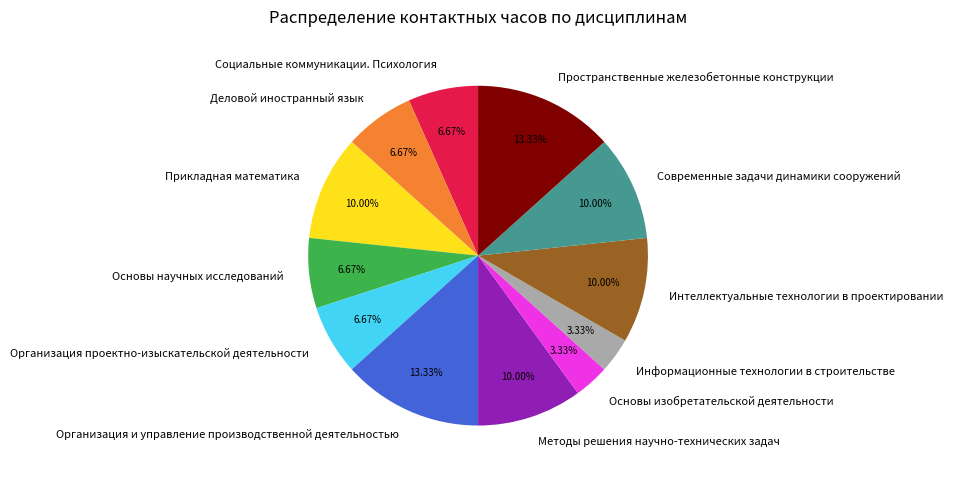

Is Информационные технологии в строительстве the majority of the pie?

No